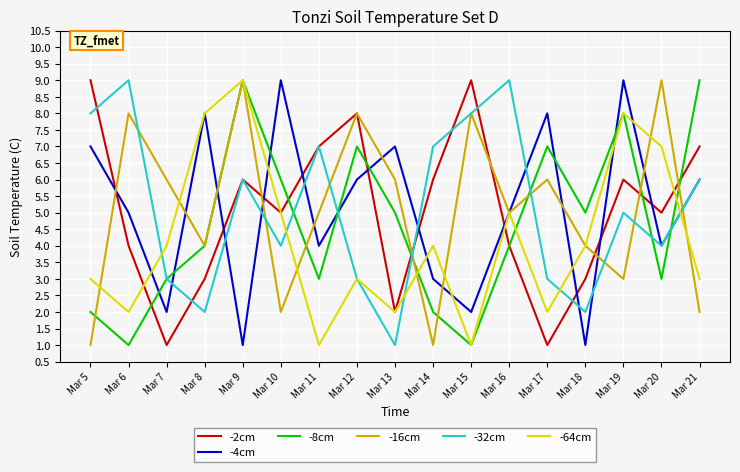

Where does the -32cm series first go above 5?

Mar 5